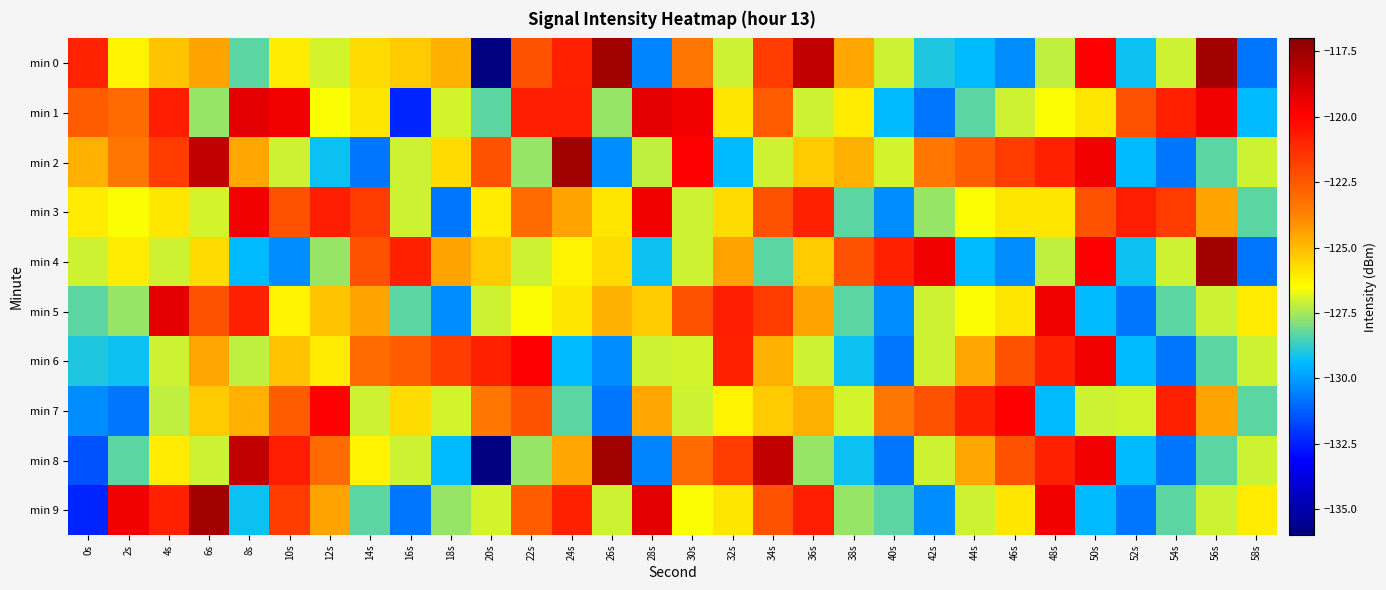

Reading right to left, extract all data points from this chart.

min 0: 58s=-130.8	56s=-117.5	54s=-127.0	52s=-129.2	50s=-119.8	48s=-127.2	46s=-130.3	44s=-129.4	42s=-129.0	40s=-127.1	38s=-124.5	36s=-118.4	34s=-121.6	32s=-127.0	30s=-123.4	28s=-130.5	26s=-117.5	24s=-120.8	22s=-122.3	20s=-136.0	18s=-124.8	16s=-125.3	14s=-125.8	12s=-127.0	10s=-126.1	8s=-128.3	6s=-124.4	4s=-125.2	2s=-126.2	0s=-120.9
min 1: 58s=-129.4	56s=-119.6	54s=-120.8	52s=-122.3	50s=-126.0	48s=-126.5	46s=-127.1	44s=-128.3	42s=-130.8	40s=-129.4	38s=-126.1	36s=-127.1	34s=-122.6	32s=-126.0	30s=-119.6	28s=-119.3	26s=-127.7	24s=-120.8	22s=-120.8	20s=-128.3	18s=-127.0	16s=-132.4	14s=-126.0	12s=-126.5	10s=-119.6	8s=-119.3	6s=-127.7	4s=-120.8	2s=-123.1	0s=-122.6
min 2: 58s=-127.1	56s=-128.3	54s=-130.8	52s=-129.4	50s=-119.6	48s=-120.8	46s=-121.6	44s=-122.6	42s=-123.4	40s=-127.0	38s=-124.8	36s=-125.3	34s=-127.1	32s=-129.4	30s=-119.8	28s=-127.2	26s=-130.3	24s=-117.5	22s=-127.7	20s=-122.3	18s=-125.8	16s=-127.0	14s=-130.8	12s=-129.2	10s=-127.1	8s=-124.5	6s=-118.4	4s=-121.6	2s=-123.4	0s=-124.8
min 3: 58s=-128.3	56s=-124.4	54s=-121.6	52s=-120.8	50s=-122.3	48s=-126.0	46s=-126.0	44s=-126.5	42s=-127.7	40s=-130.3	38s=-128.3	36s=-120.8	34s=-122.3	32s=-125.8	30s=-127.0	28s=-119.6	26s=-126.0	24s=-124.4	22s=-123.1	20s=-126.1	18s=-130.8	16s=-127.0	14s=-121.6	12s=-120.8	10s=-122.3	8s=-119.6	6s=-127.0	4s=-126.0	2s=-126.5	0s=-126.1
min 4: 58s=-130.8	56s=-117.5	54s=-127.0	52s=-129.2	50s=-119.8	48s=-127.2	46s=-130.3	44s=-129.4	42s=-119.6	40s=-120.8	38s=-122.3	36s=-125.3	34s=-128.3	32s=-124.4	30s=-127.0	28s=-129.2	26s=-125.8	24s=-126.2	22s=-127.1	20s=-125.3	18s=-124.4	16s=-120.8	14s=-122.3	12s=-127.7	10s=-130.3	8s=-129.4	6s=-125.8	4s=-127.1	2s=-126.1	0s=-127.0
min 5: 58s=-126.1	56s=-127.1	54s=-128.3	52s=-130.8	50s=-129.4	48s=-119.6	46s=-126.0	44s=-126.5	42s=-127.1	40s=-130.3	38s=-128.3	36s=-124.4	34s=-121.6	32s=-120.8	30s=-122.3	28s=-125.3	26s=-124.8	24s=-126.0	22s=-126.5	20s=-127.1	18s=-130.3	16s=-128.3	14s=-124.4	12s=-125.2	10s=-126.2	8s=-120.8	6s=-122.3	4s=-119.3	2s=-127.7	0s=-128.3
min 6: 58s=-127.1	56s=-128.3	54s=-130.8	52s=-129.4	50s=-119.6	48s=-120.8	46s=-122.3	44s=-124.5	42s=-127.0	40s=-130.8	38s=-129.2	36s=-127.1	34s=-124.8	32s=-120.8	30s=-127.0	28s=-127.0	26s=-130.3	24s=-129.4	22s=-119.8	20s=-120.8	18s=-121.6	16s=-122.6	14s=-123.1	12s=-126.1	10s=-125.2	8s=-127.2	6s=-124.5	4s=-127.0	2s=-129.2	0s=-129.0
min 7: 58s=-128.3	56s=-124.4	54s=-120.8	52s=-127.0	50s=-127.0	48s=-129.4	46s=-119.8	44s=-120.8	42s=-122.3	40s=-123.4	38s=-127.0	36s=-124.8	34s=-125.3	32s=-126.2	30s=-127.1	28s=-124.5	26s=-130.8	24s=-128.3	22s=-122.3	20s=-123.4	18s=-127.0	16s=-125.8	14s=-127.0	12s=-119.8	10s=-122.6	8s=-124.8	6s=-125.3	4s=-127.2	2s=-130.8	0s=-130.3
min 8: 58s=-127.1	56s=-128.3	54s=-130.8	52s=-129.4	50s=-119.6	48s=-120.8	46s=-122.3	44s=-124.5	42s=-127.0	40s=-130.8	38s=-129.2	36s=-127.7	34s=-118.4	32s=-121.6	30s=-123.1	28s=-130.5	26s=-117.5	24s=-124.5	22s=-127.7	20s=-136.0	18s=-129.4	16s=-127.1	14s=-126.2	12s=-123.1	10s=-120.8	8s=-118.4	6s=-127.1	4s=-126.1	2s=-128.3	0s=-131.5
min 9: 58s=-126.1	56s=-127.1	54s=-128.3	52s=-130.8	50s=-129.4	48s=-119.6	46s=-126.0	44s=-127.0	42s=-130.3	40s=-128.3	38s=-127.7	36s=-120.8	34s=-122.3	32s=-126.0	30s=-126.5	28s=-119.3	26s=-127.0	24s=-120.8	22s=-122.6	20s=-127.0	18s=-127.7	16s=-130.8	14s=-128.3	12s=-124.4	10s=-121.6	8s=-129.2	6s=-117.5	4s=-120.8	2s=-119.6	0s=-132.4